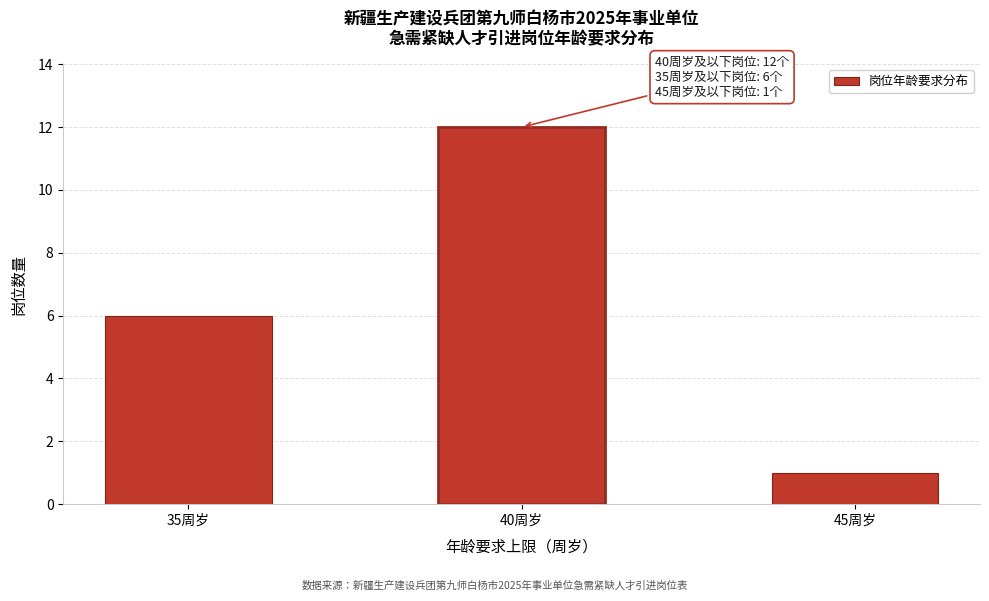

Reading left to right, list all the values displayed in this chart.

6	12	1